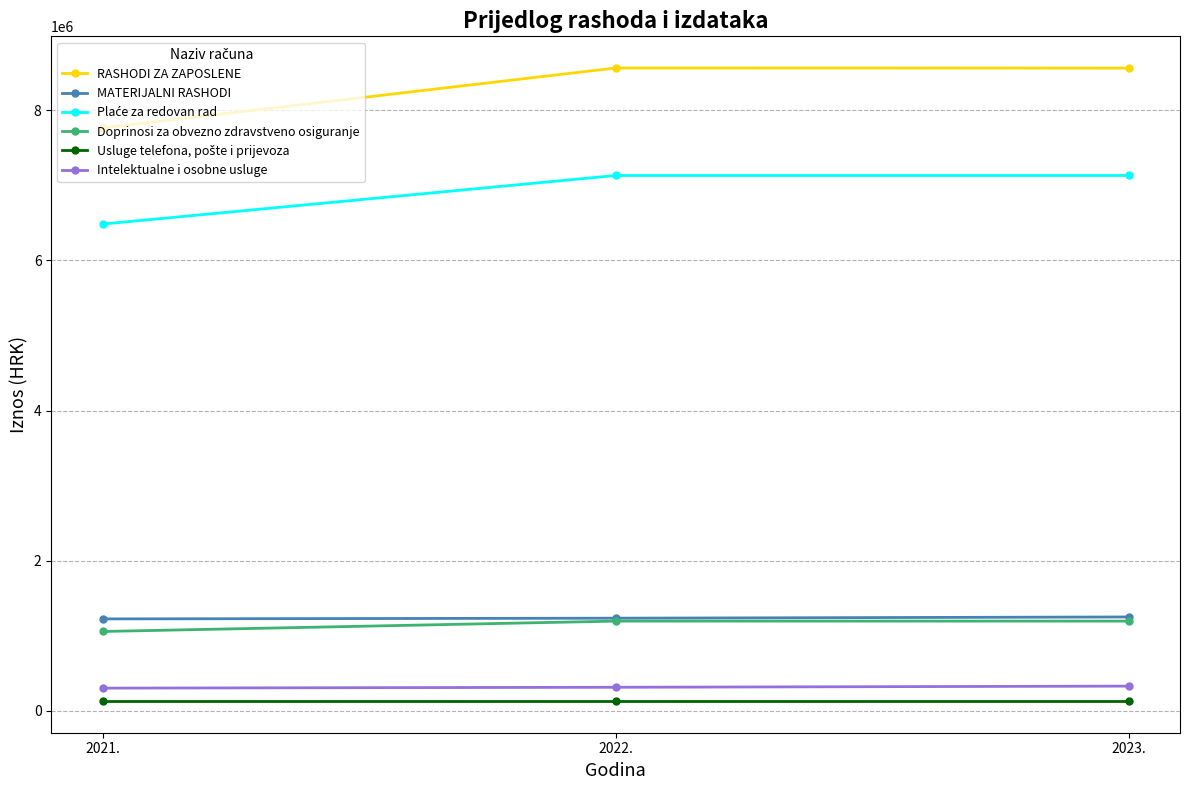

What is the label of the 1st point from the left?

2021.